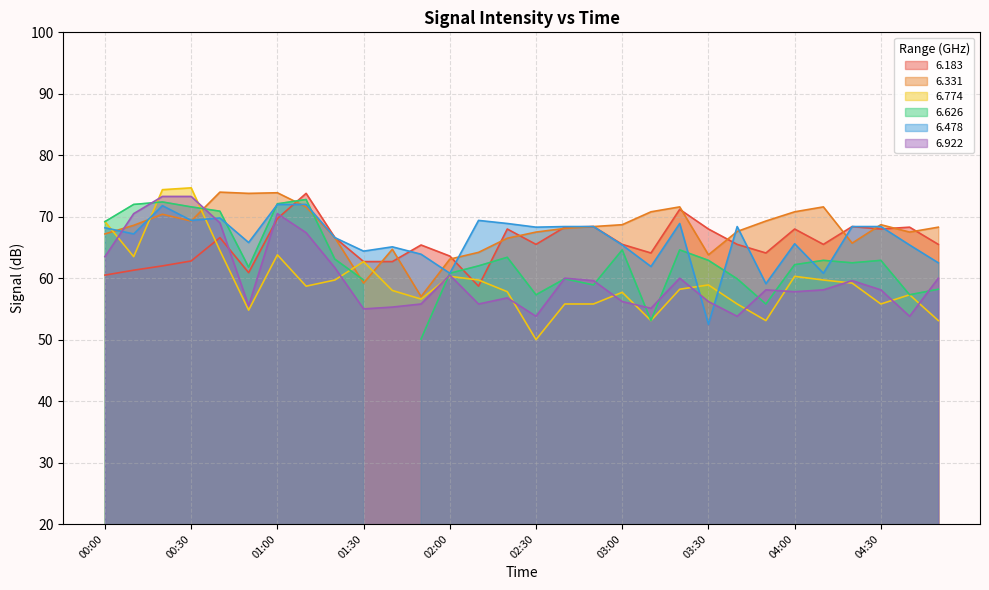

What is the label of the 26th point from the right?

00:40